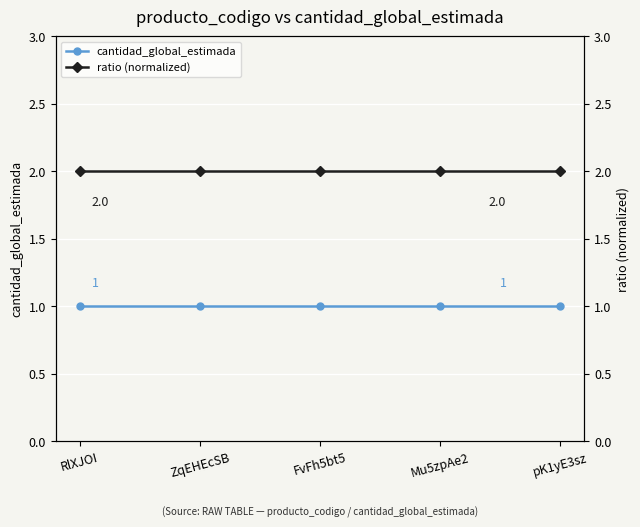

What is the minimum value for ratio (normalized)?

2